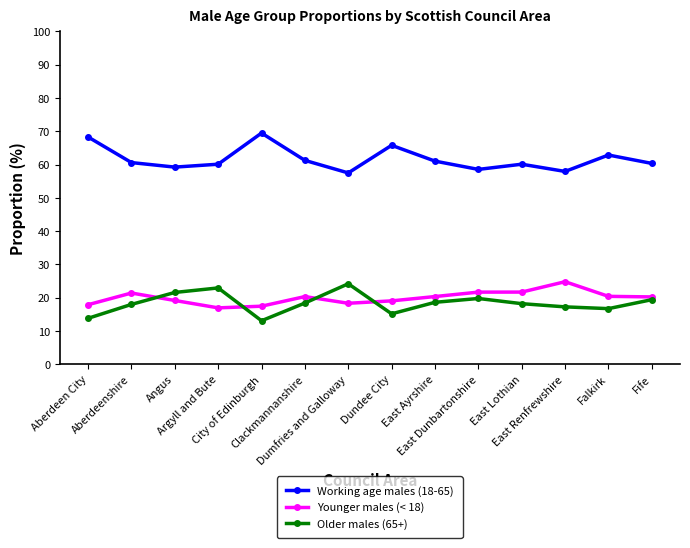

What is the sum of all Younger males (< 18) values?

279.8